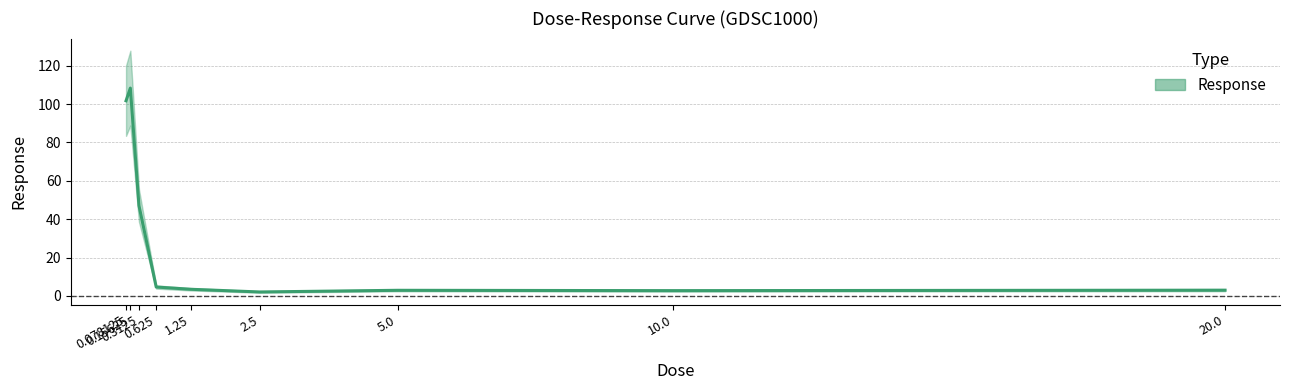

Rank the categories by value from highest to lowest.

0.15625, 0.078125, 0.3125, 0.625, 1.25, 20.0, 5.0, 10.0, 2.5